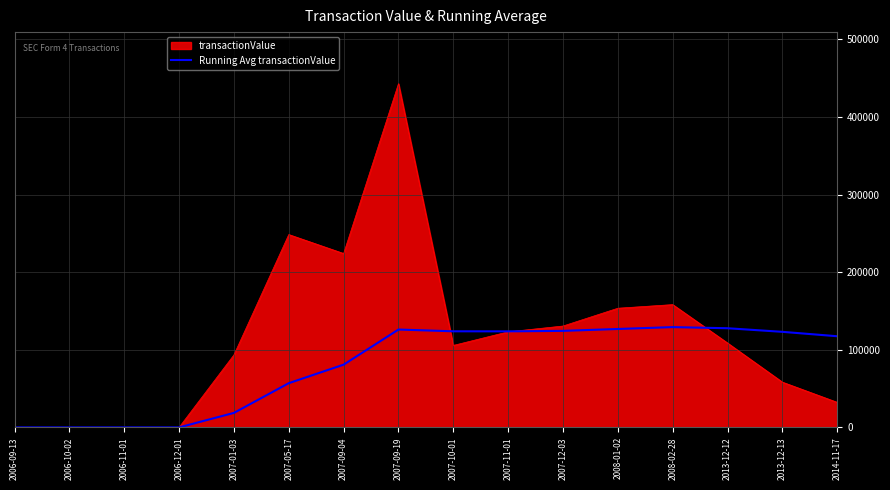

What is the maximum value for Running Avg transactionValue?

129234.6